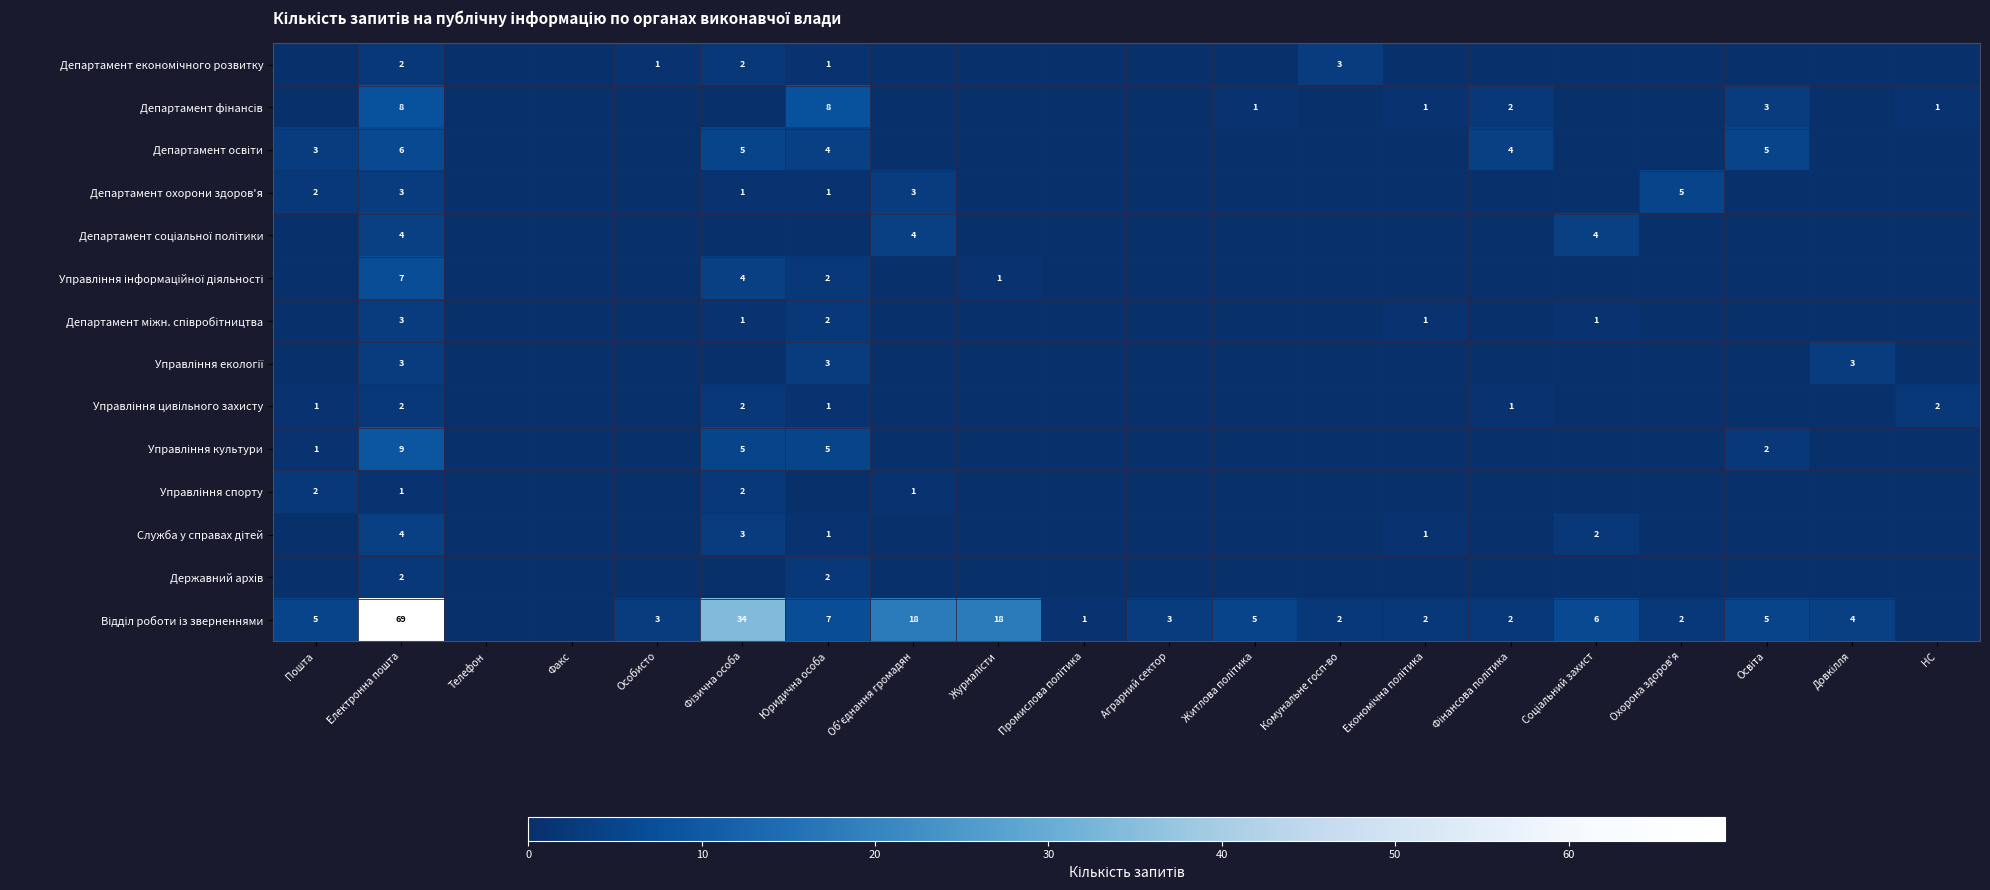

What is the sum of all Департамент фінансів values?

24